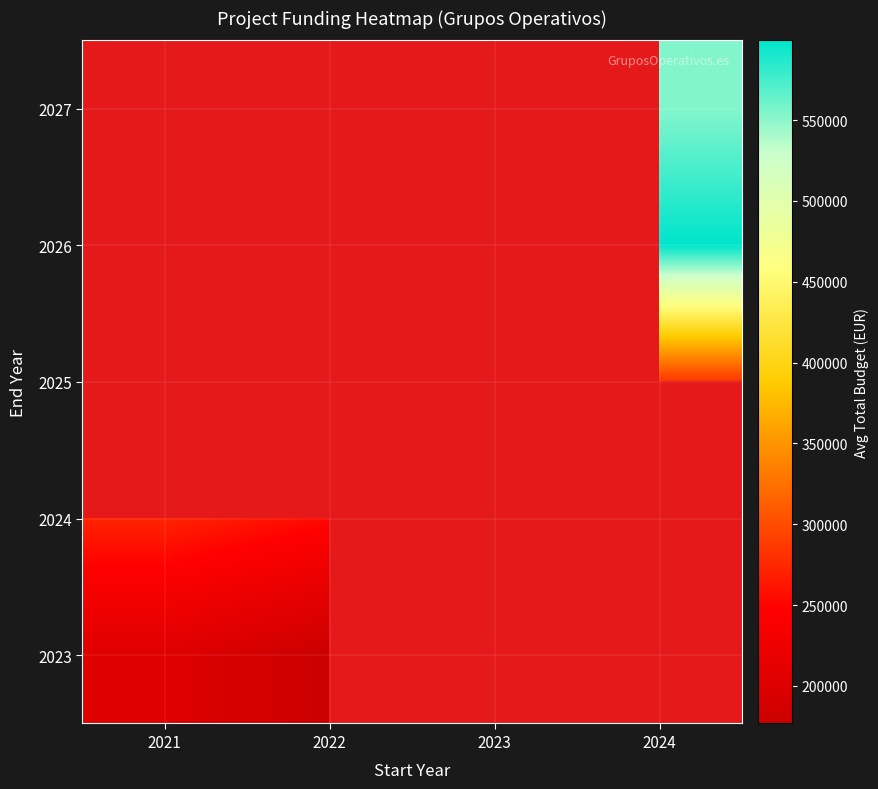

At how many categories does at least one series exceed 402347?

2